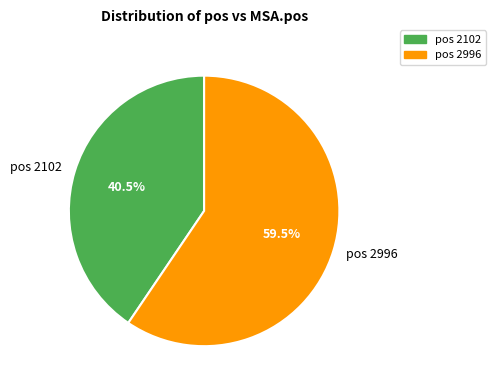

Rank the categories by value from highest to lowest.

pos 2996, pos 2102